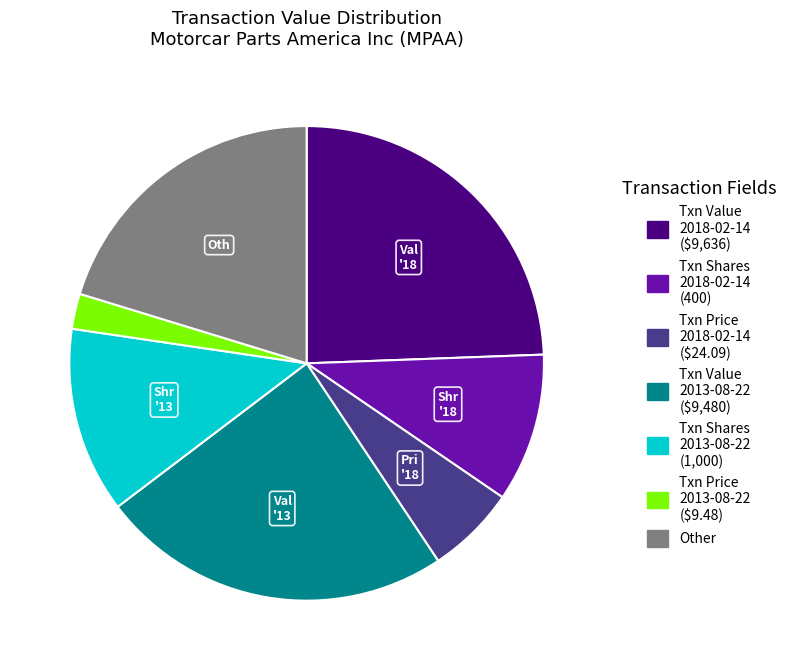

Does any single category account for the majority?

No